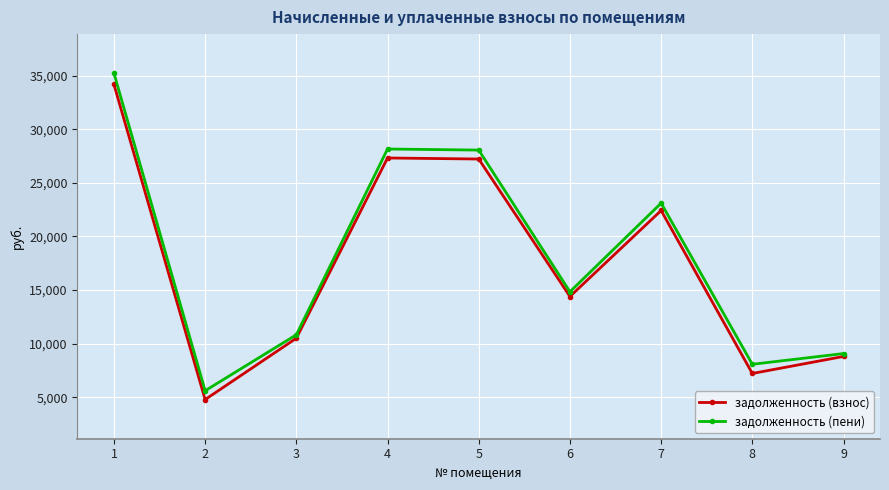

What is the difference between the задолженность (пени) values at 5 and 9?

18972.5